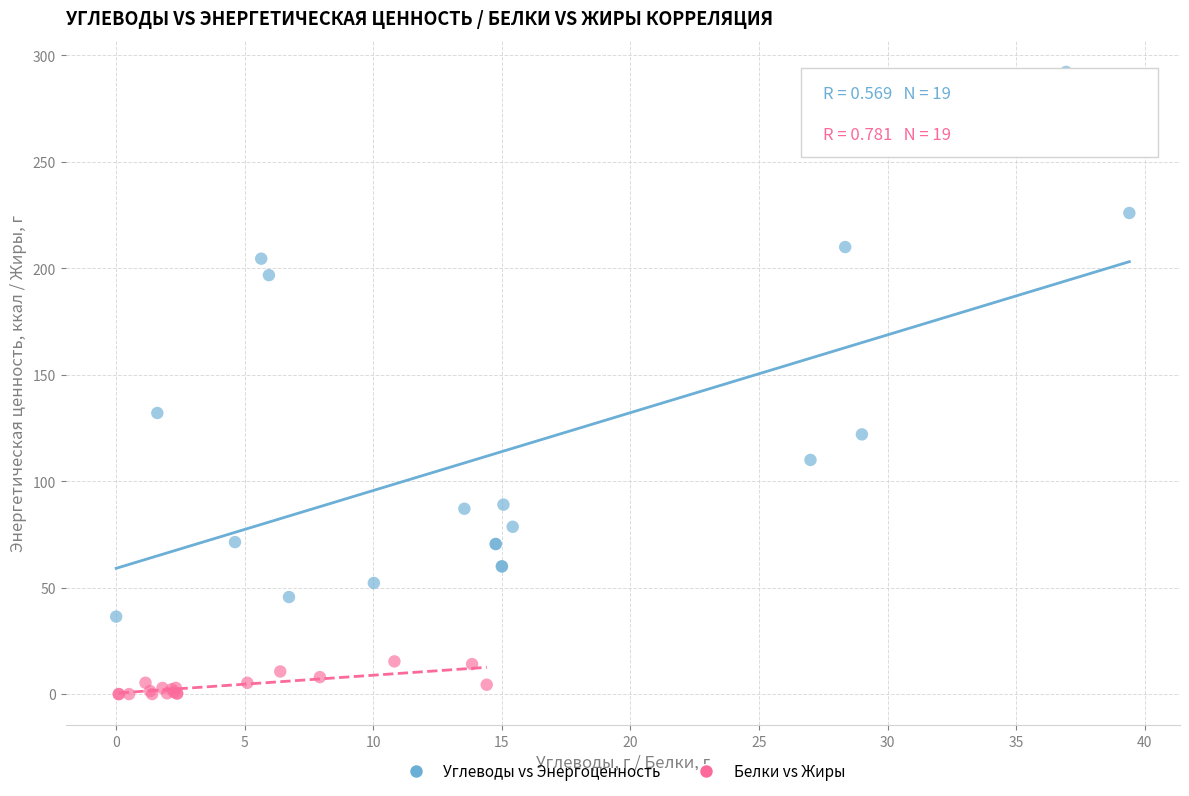

Which series contains the lowest Y value?

Белки vs Жиры